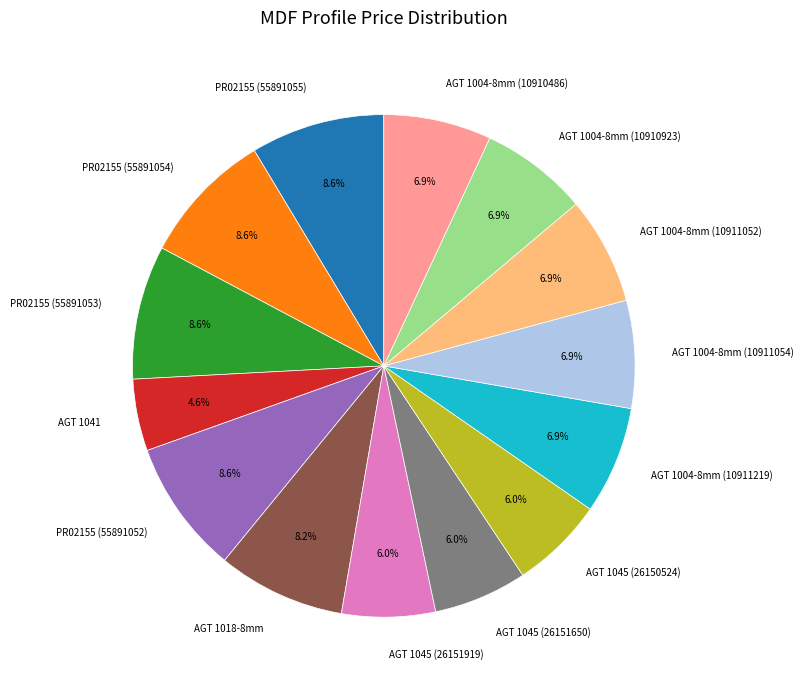

What is the smallest slice in the pie chart?

AGT 1041